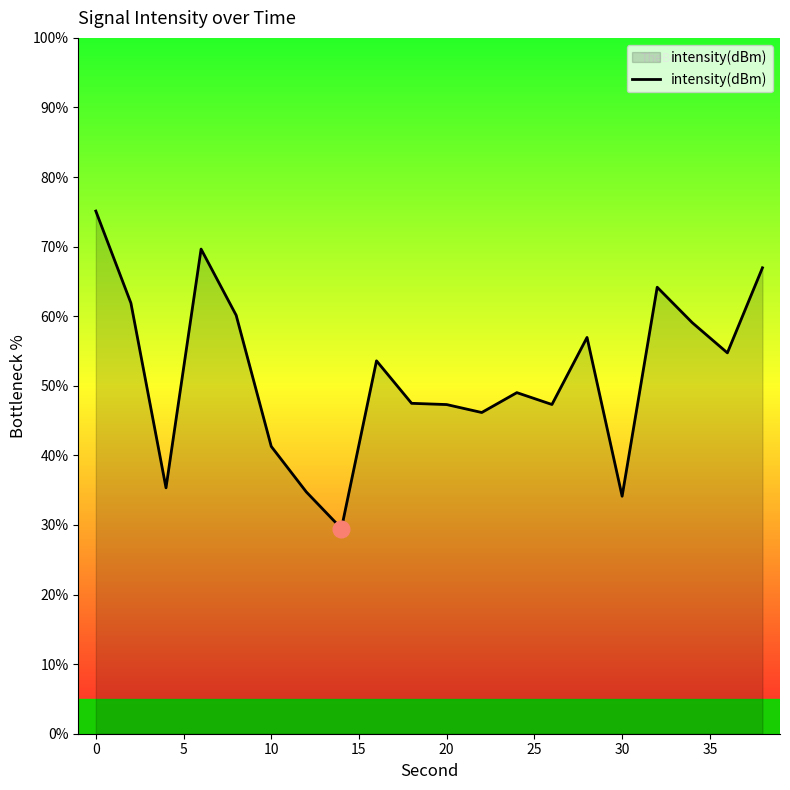

What is the smallest value displayed?

29.5